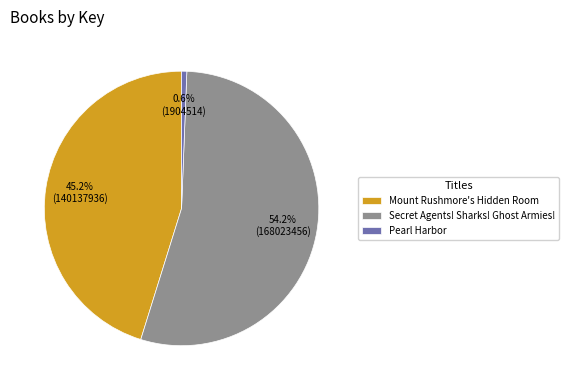

What is the majority slice?

Secret Agents! Sharks! Ghost Armies!